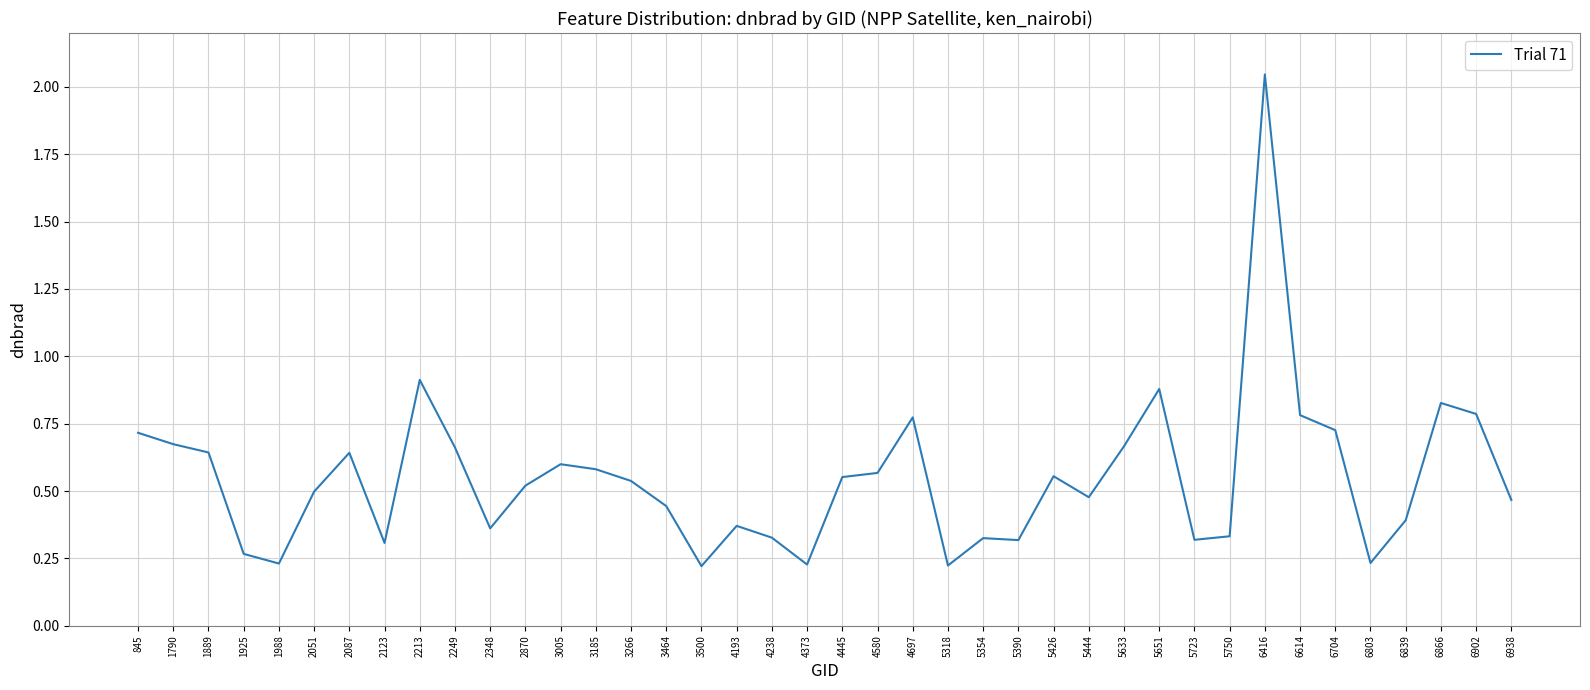

At which category does the chart reach its peak across all series?

6416